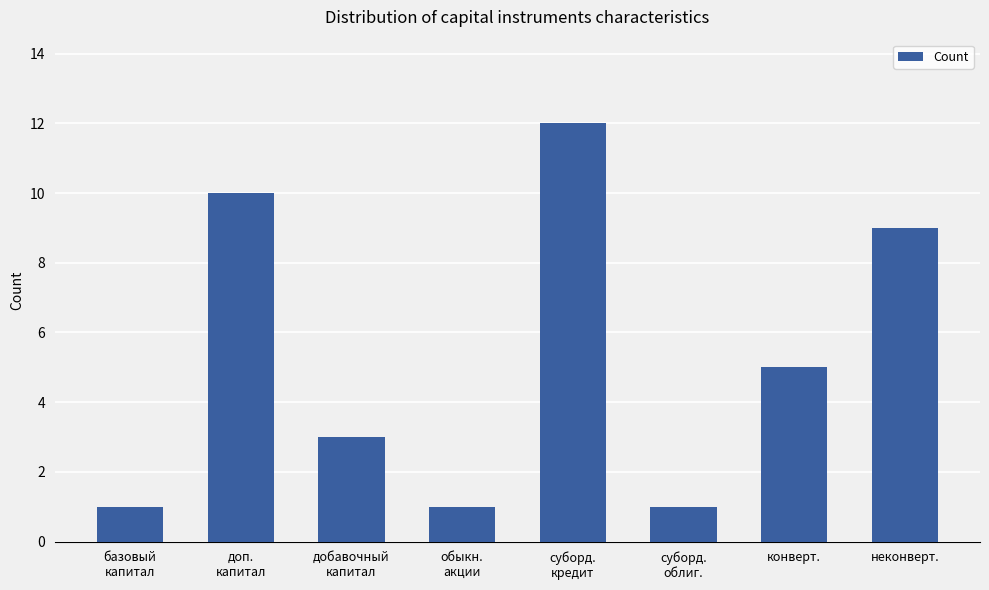

What position from the left is добавочный
капитал?

3